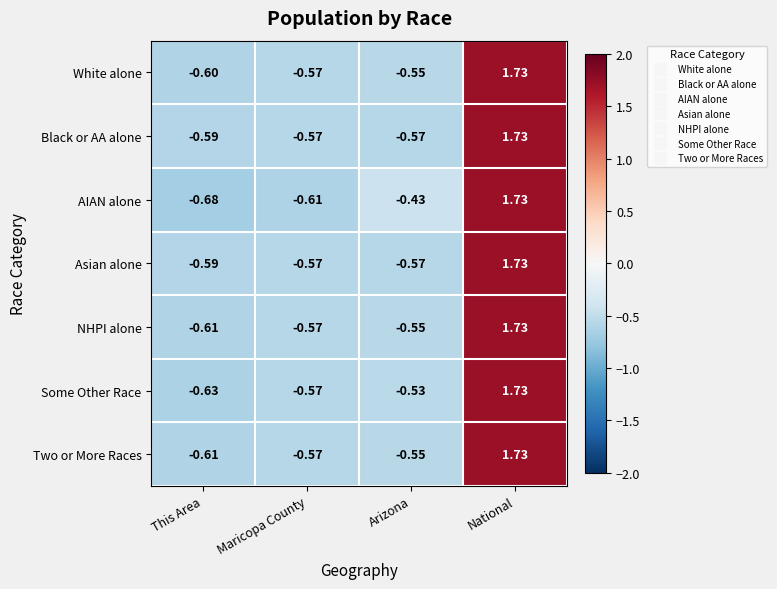

Count the number of categories in the chart.

4